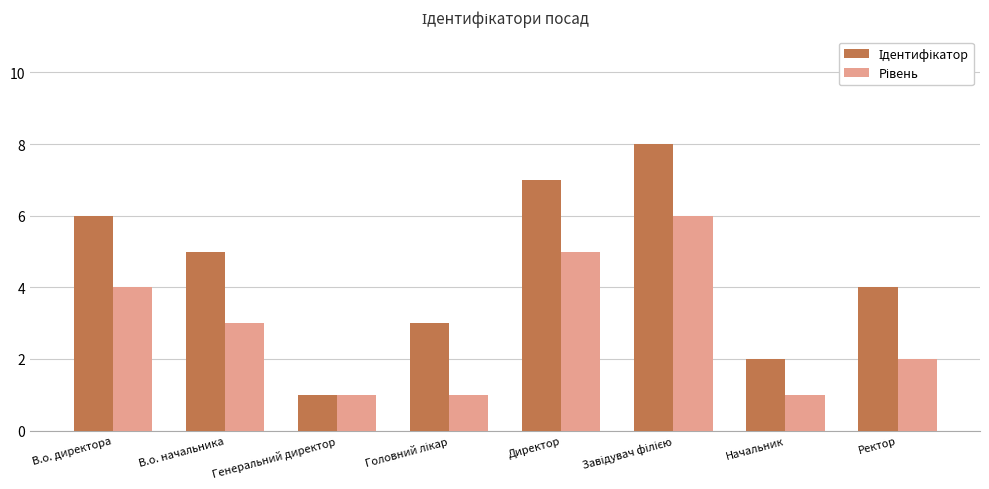

Where is Рівень nearest to the value 3?

В.о. начальника